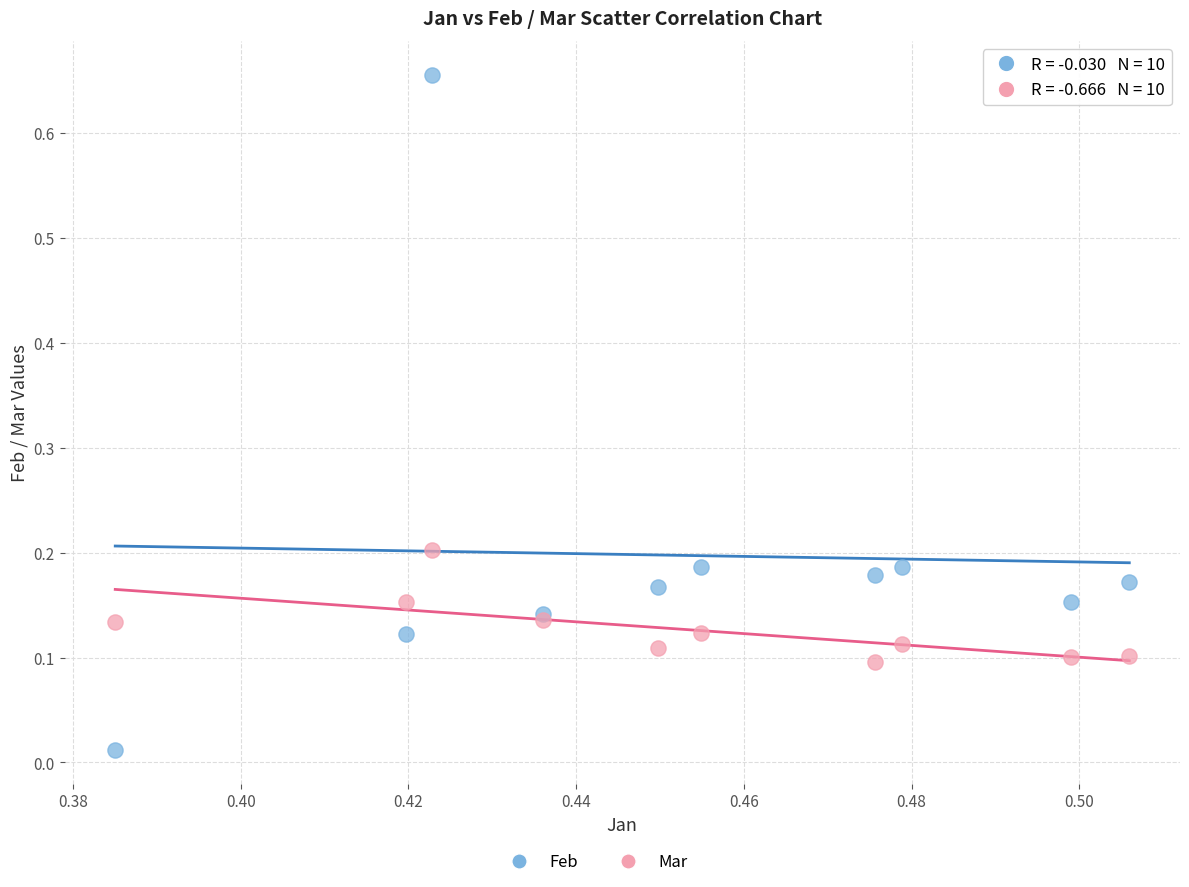

Which series has the largest Y range (max minus min)?

Feb